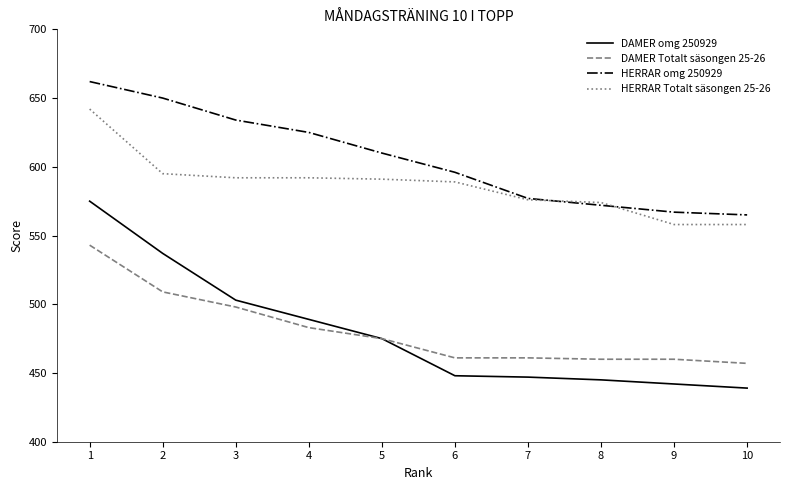

List the series in order of their peak value, lowest first.

DAMER Totalt säsongen 25-26, DAMER omg 250929, HERRAR Totalt säsongen 25-26, HERRAR omg 250929